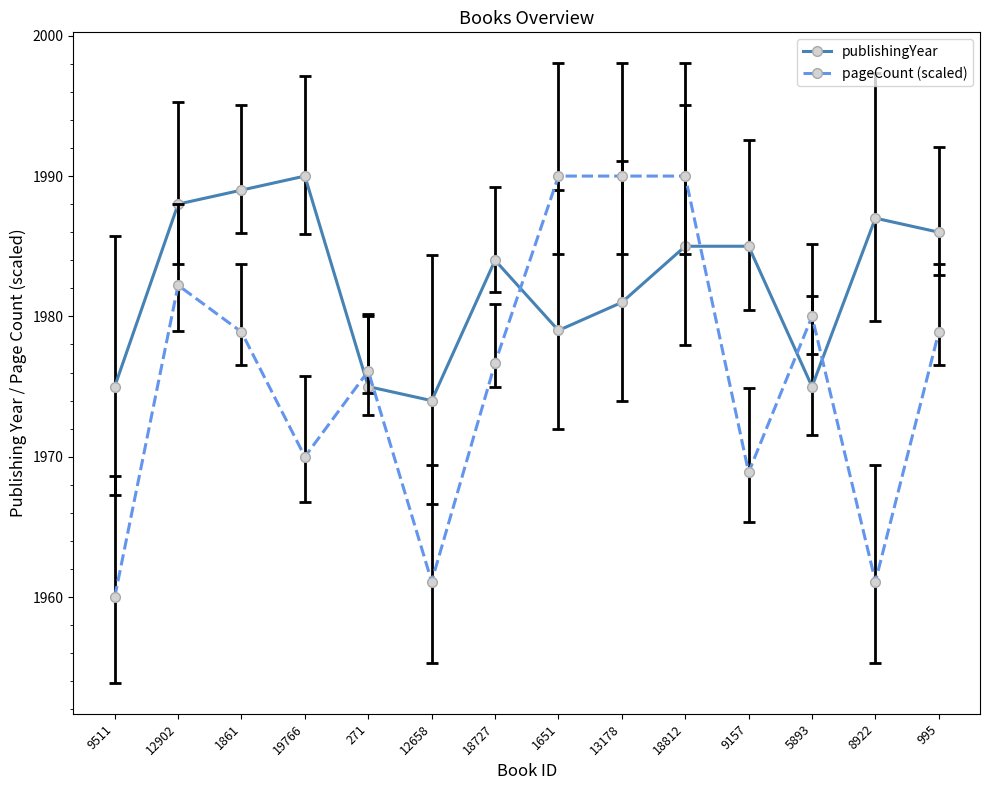

Reading left to right, transcribe all the data shown in this chart.

publishingYear: 9511=1975.0	12902=1988.0	1861=1989.0	19766=1990.0	271=1975.0	12658=1974.0	18727=1984.0	1651=1979.0	13178=1981.0	18812=1985.0	9157=1985.0	5893=1975.0	8922=1987.0	995=1986.0
pageCount (scaled): 9511=1960.0	12902=1982.2	1861=1978.9	19766=1970.0	271=1976.1	12658=1961.1	18727=1976.7	1651=1990.0	13178=1990.0	18812=1990.0	9157=1968.9	5893=1980.0	8922=1961.1	995=1978.9